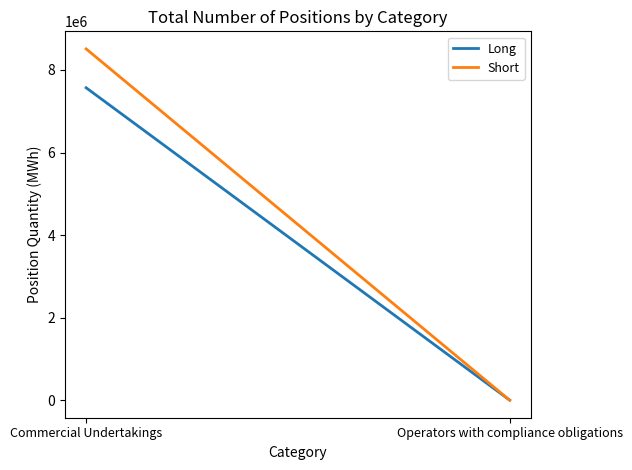

Which series has the largest range (max minus min)?

Short